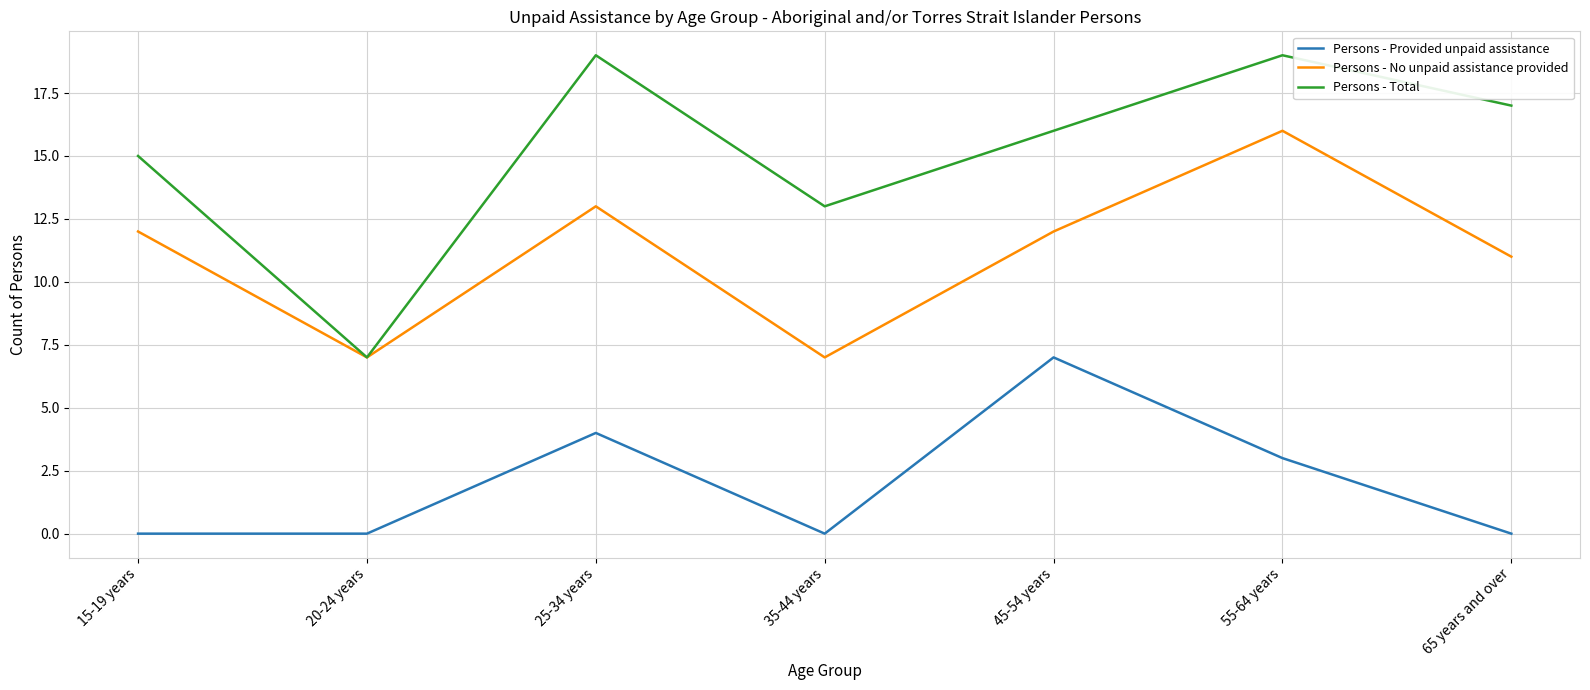

Reading right to left, what are all the values shown in this chart?

Persons - Provided unpaid assistance: 0	3	7	0	4	0	0
Persons - No unpaid assistance provided: 11	16	12	7	13	7	12
Persons - Total: 17	19	16	13	19	7	15